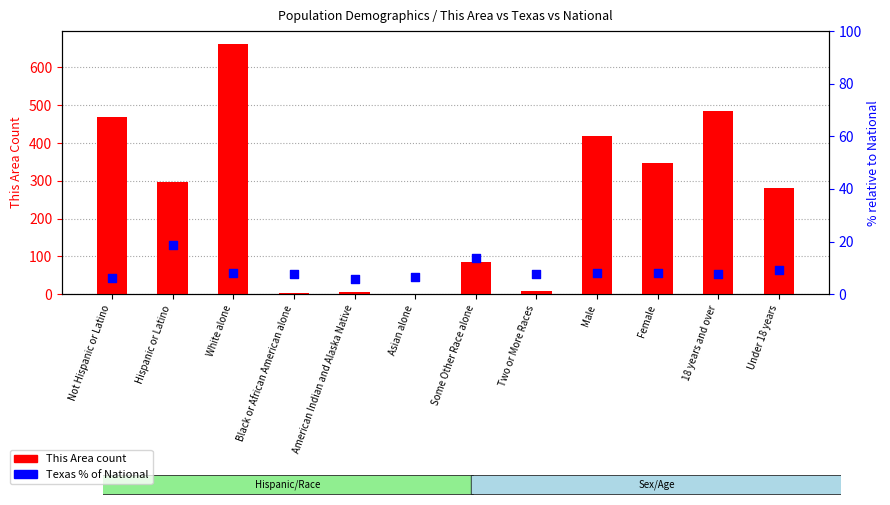

Which series has the largest total across all categories?

This Area count